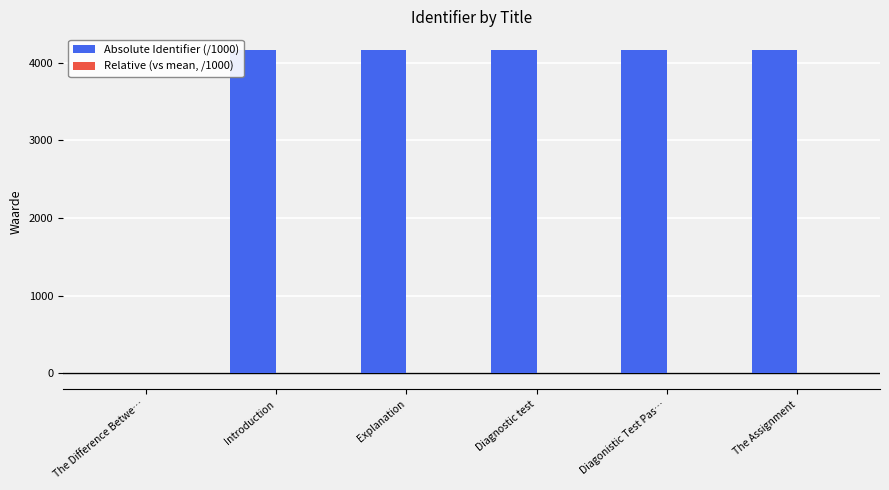

The Absolute Identifier (/1000) series shows 6484.0 at The Assignment. True or false?

False